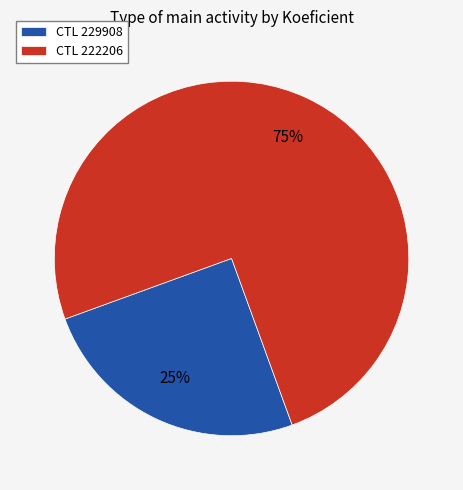

To the nearest percent, what percentage of the pie is CTL 222206?

75%